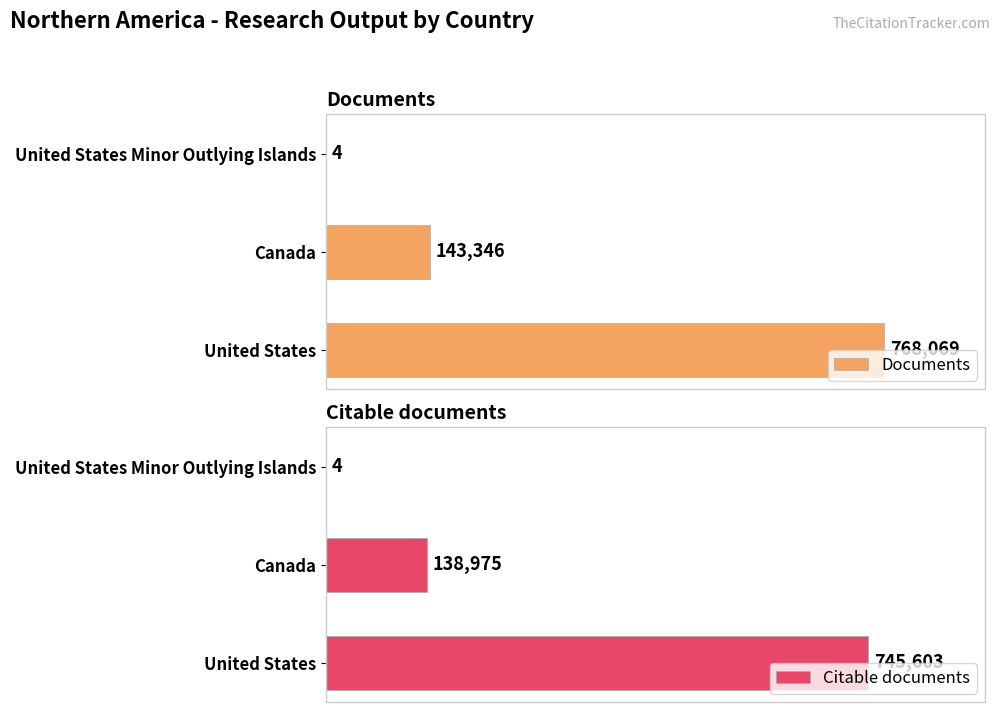

Which series has the largest range (max minus min)?

Documents